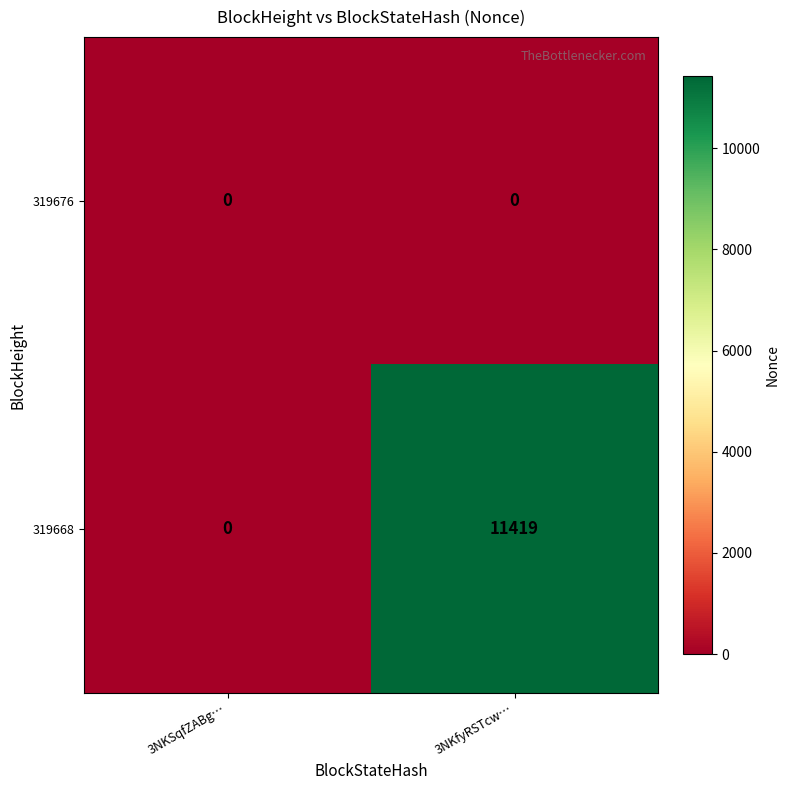

Between 3NKSqfZABg… and 3NKfyRSTcw…, which series saw the biggest shift?

319668